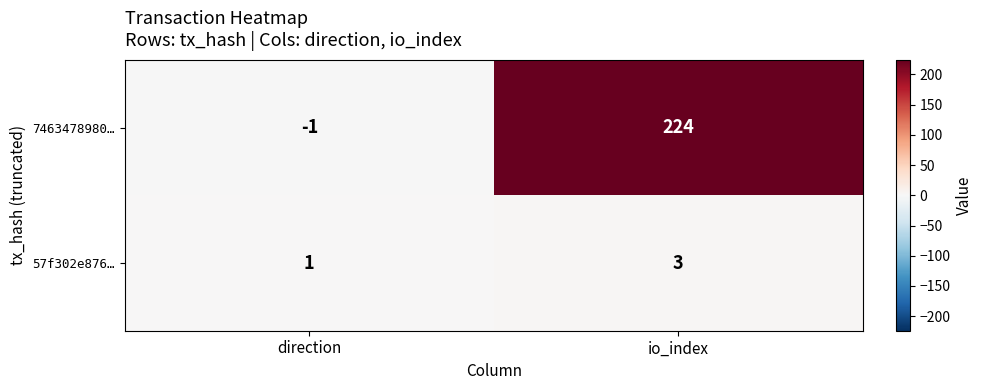

Rank the series at io_index from lowest to highest value.

57f302e876…, 7463478980…